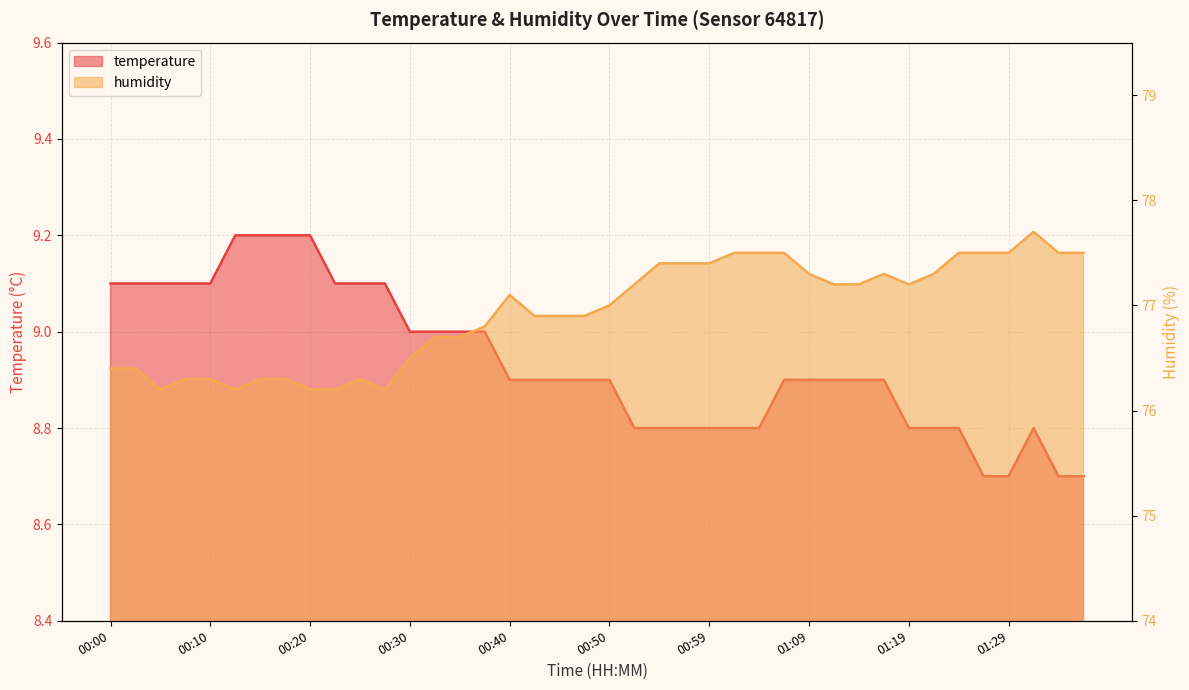

Which series has the largest total across all categories?

humidity